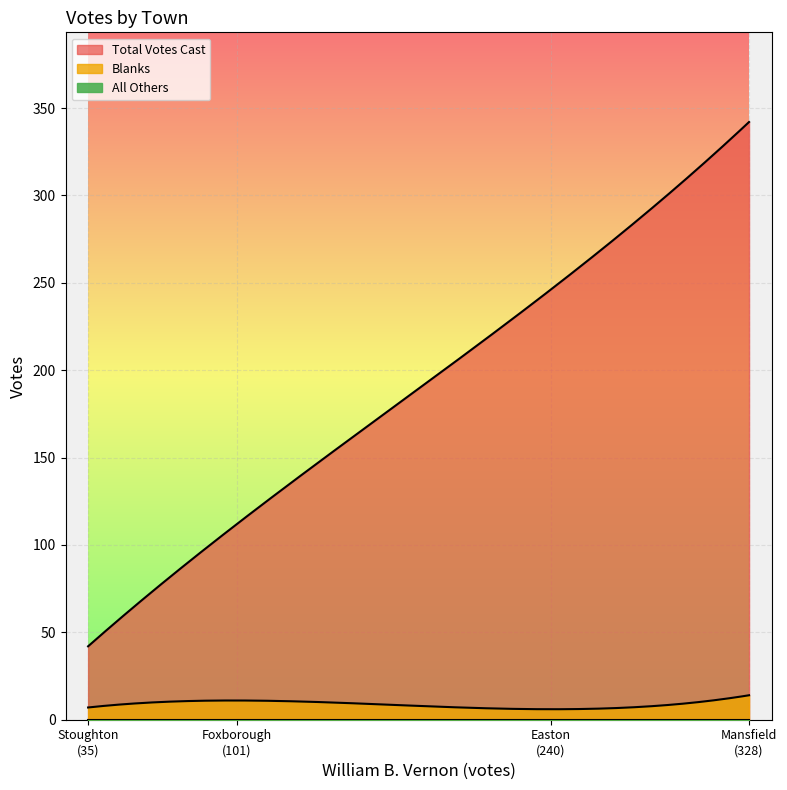

How many series are shown in this chart?

3